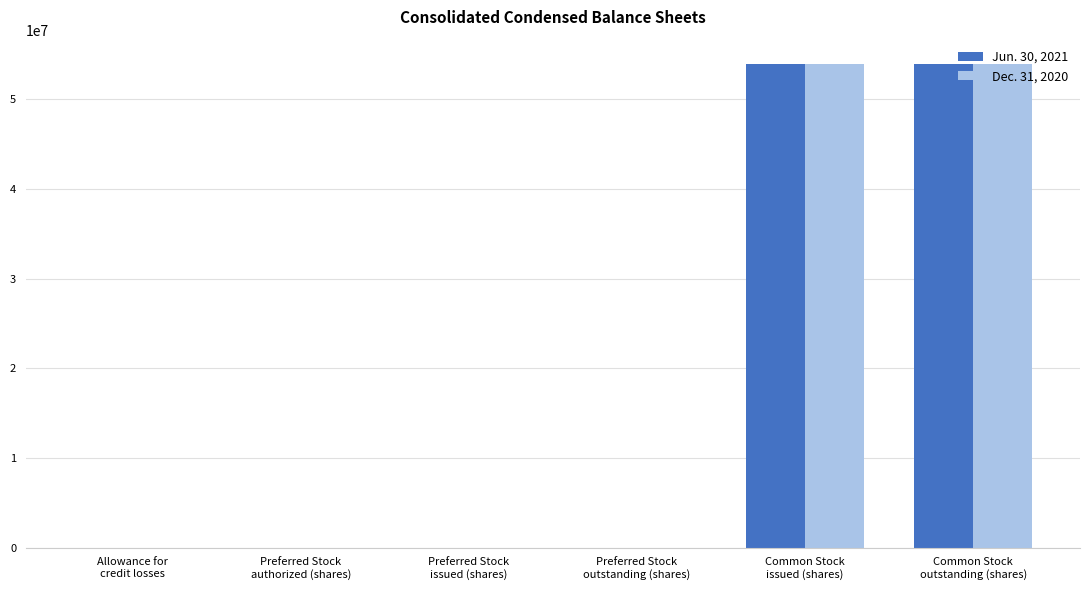

What is the maximum value shown in the chart?

53972386